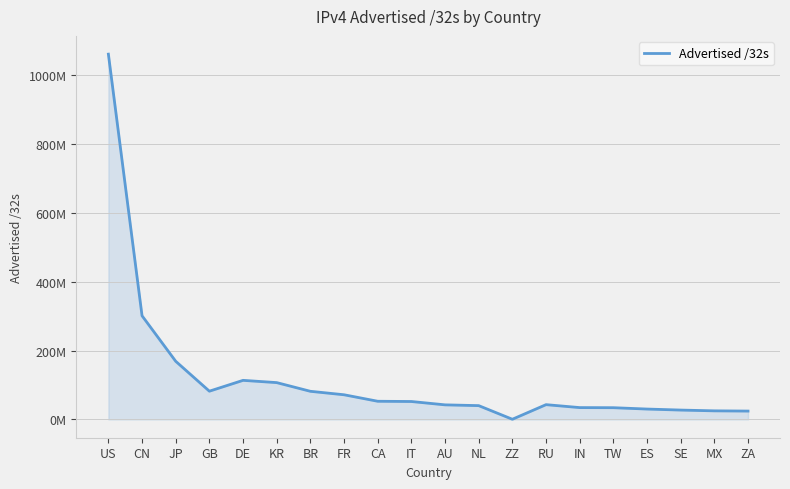

What is the sum of the values at FR and KR?

178547424